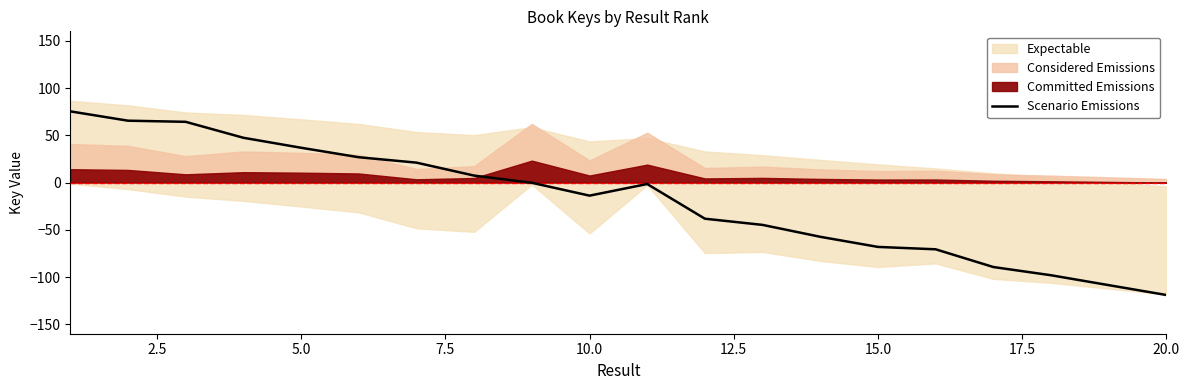

What is the average value?

-18.3